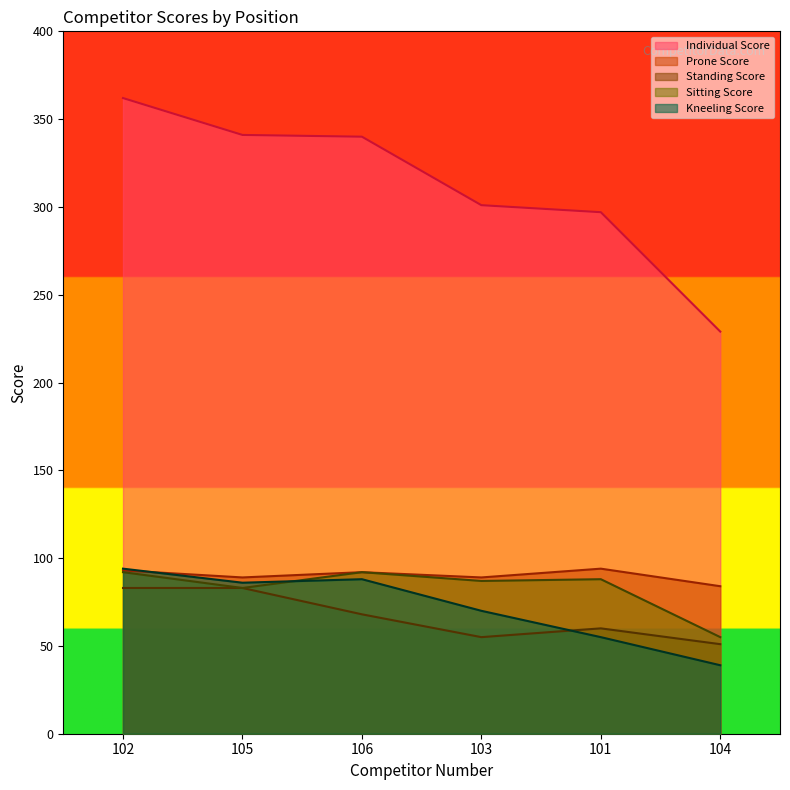

What value does the Prone Score series have at 106, to the nearest 10?

90